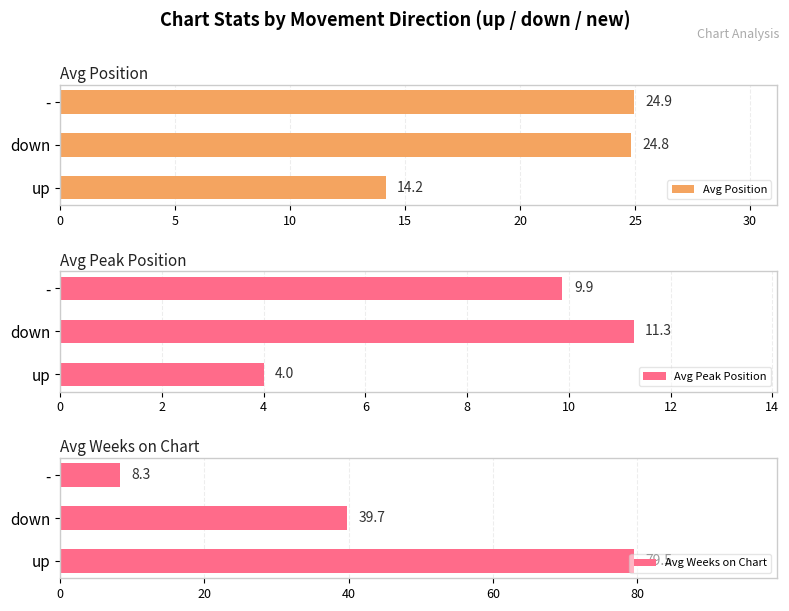

Rank the categories by Avg Peak Position value from lowest to highest.

up, -, down